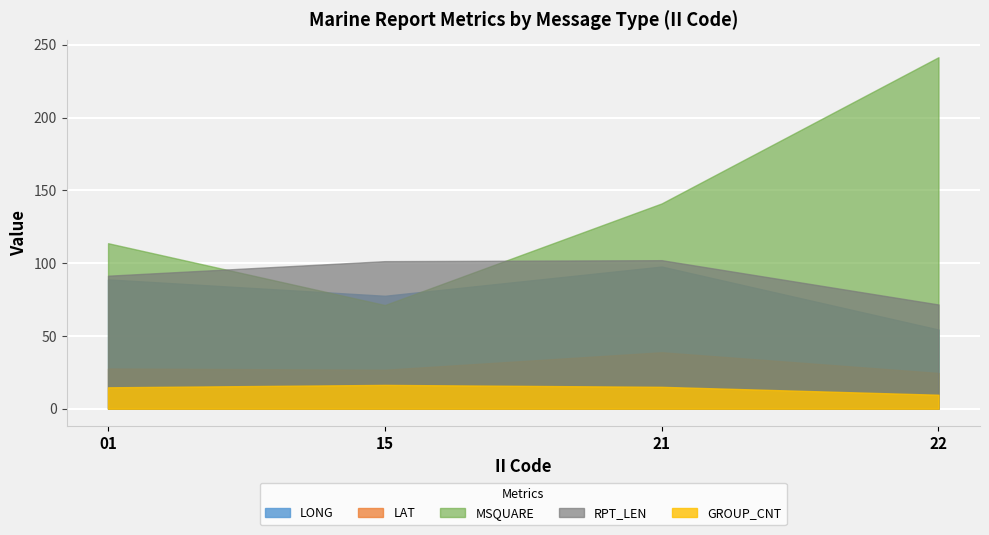

What is the highest value of the MSQUARE series?

241.4